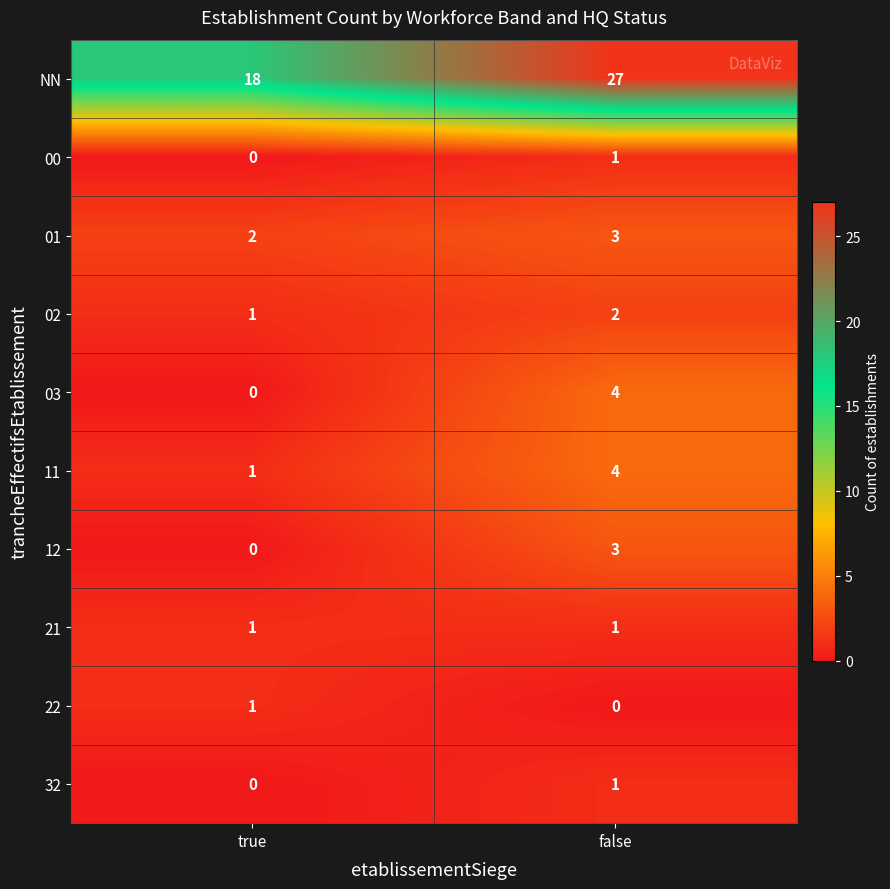

Where is 12 nearest to the value 1?

true